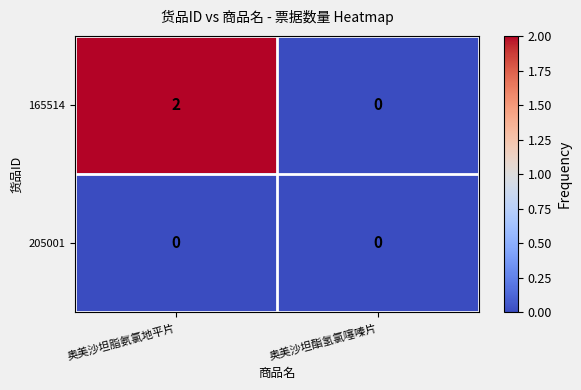

Reading right to left, extract all data points from this chart.

165514: 0	2
205001: 0	0